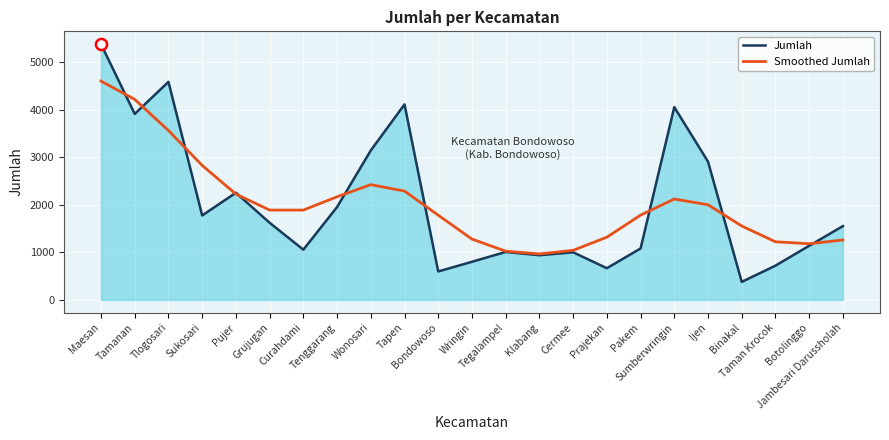

True or false: Jumlah and Smoothed Jumlah intersect in this chart.

True